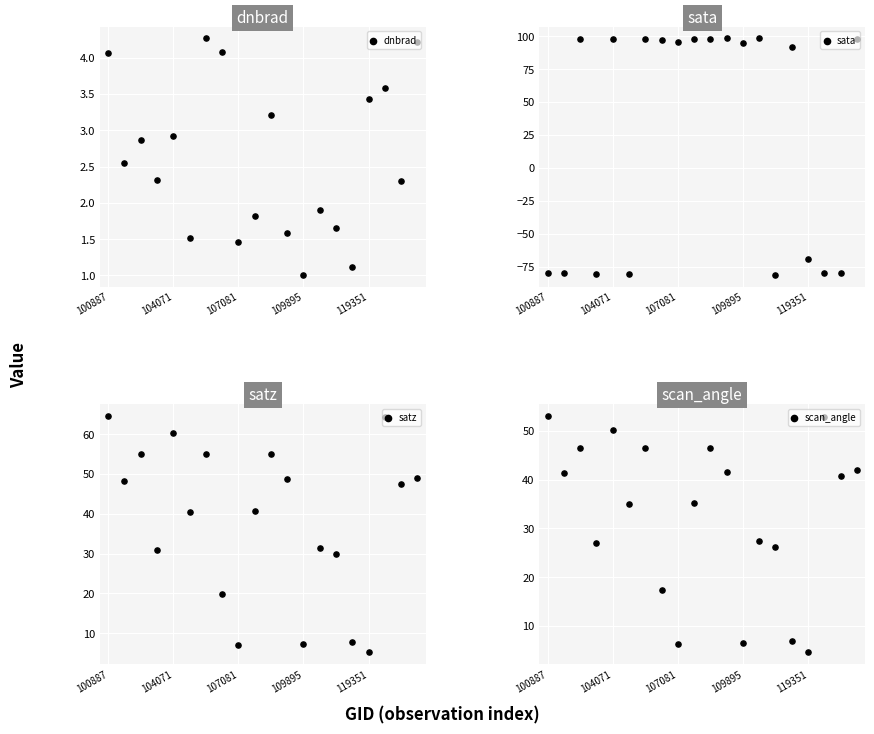

Which series reaches the minimum Y coordinate?

sata